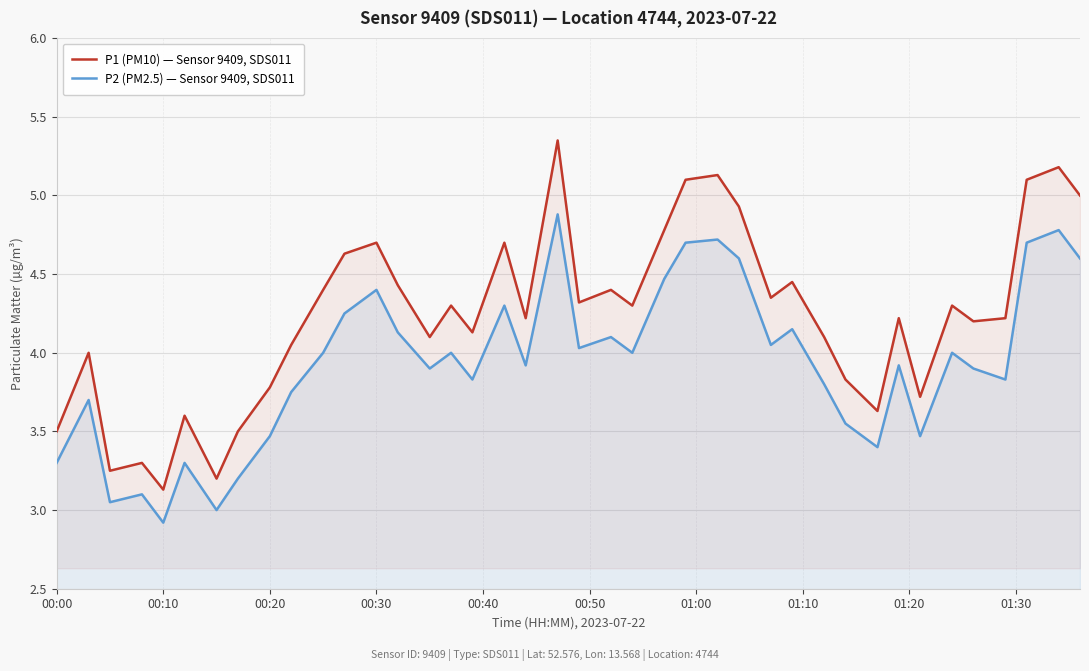

Which series has the largest total across all categories?

P1 (PM10) — Sensor 9409, SDS011